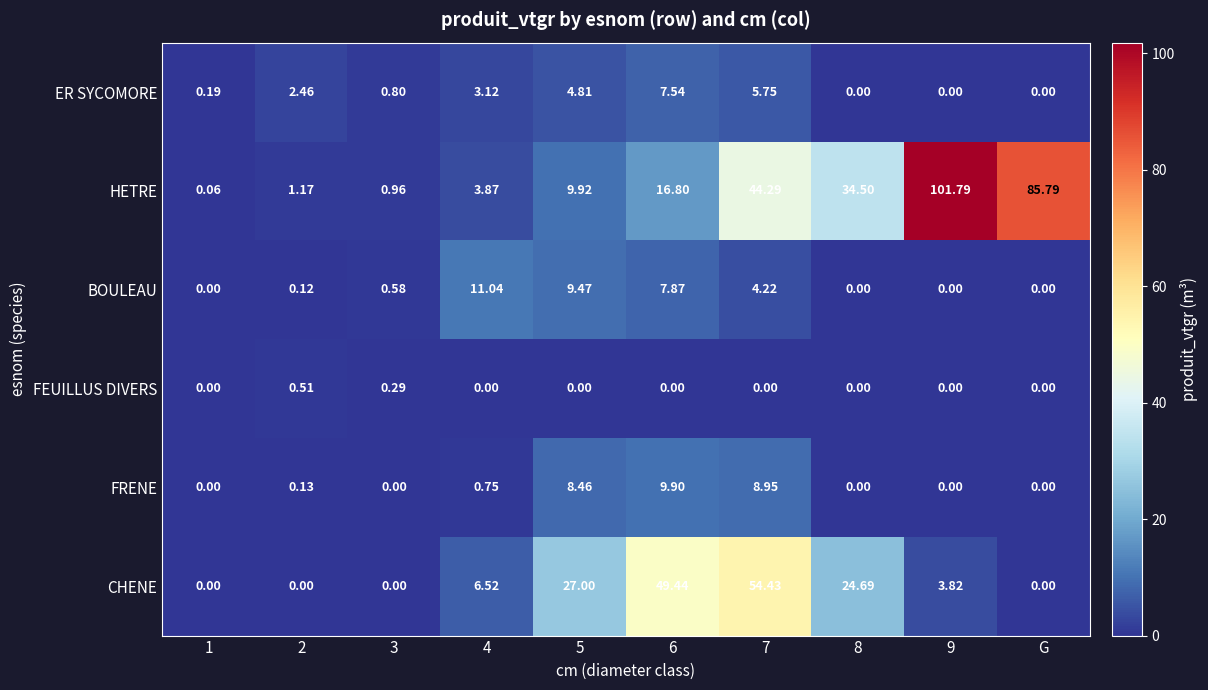

Which series changed the most between 3 and 9?

HETRE